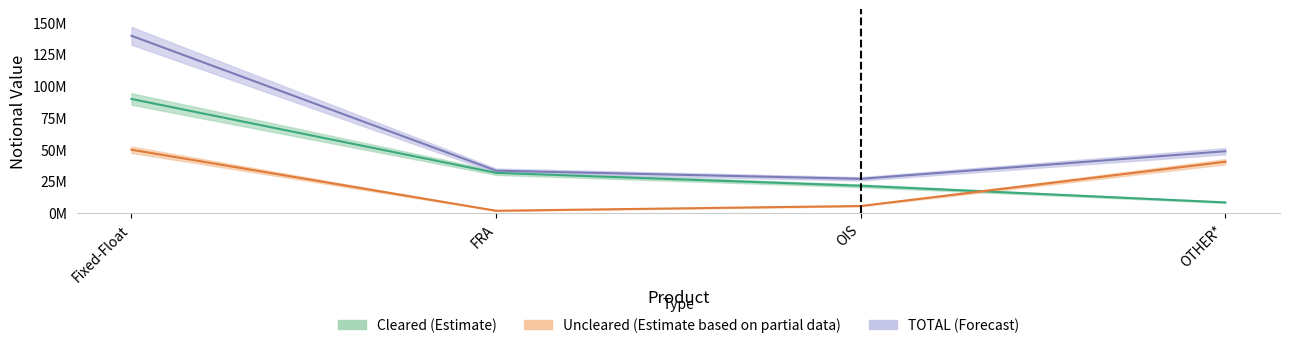

How many data points in TOTAL are above 48574677?

1